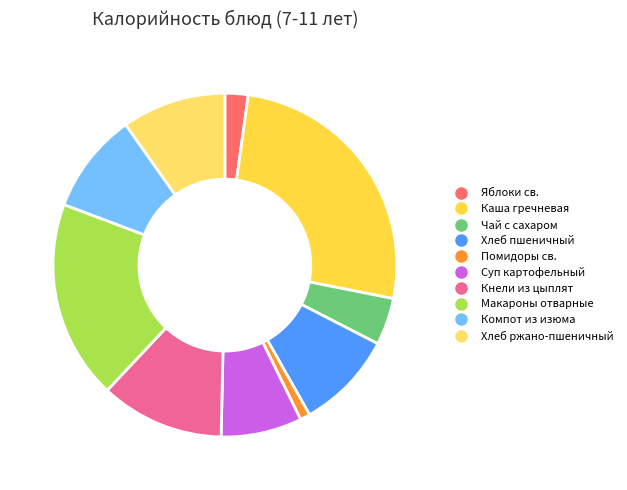

Do Суп картофельный and Хлеб пшеничный together represent more than half of the pie?

No